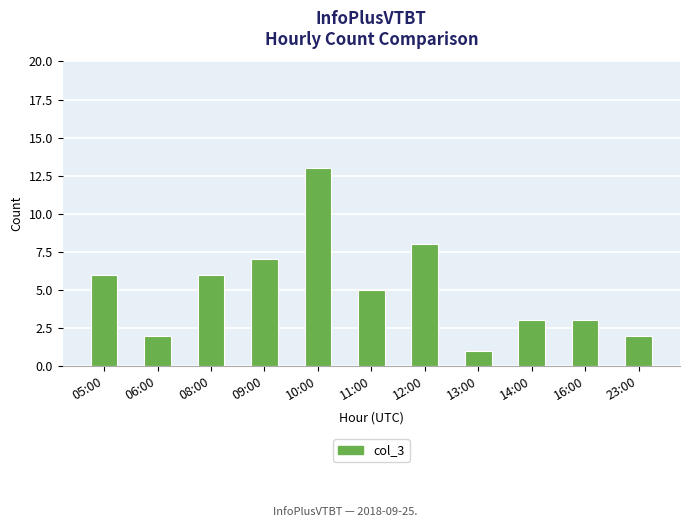

How many categories are shown in the chart?

11